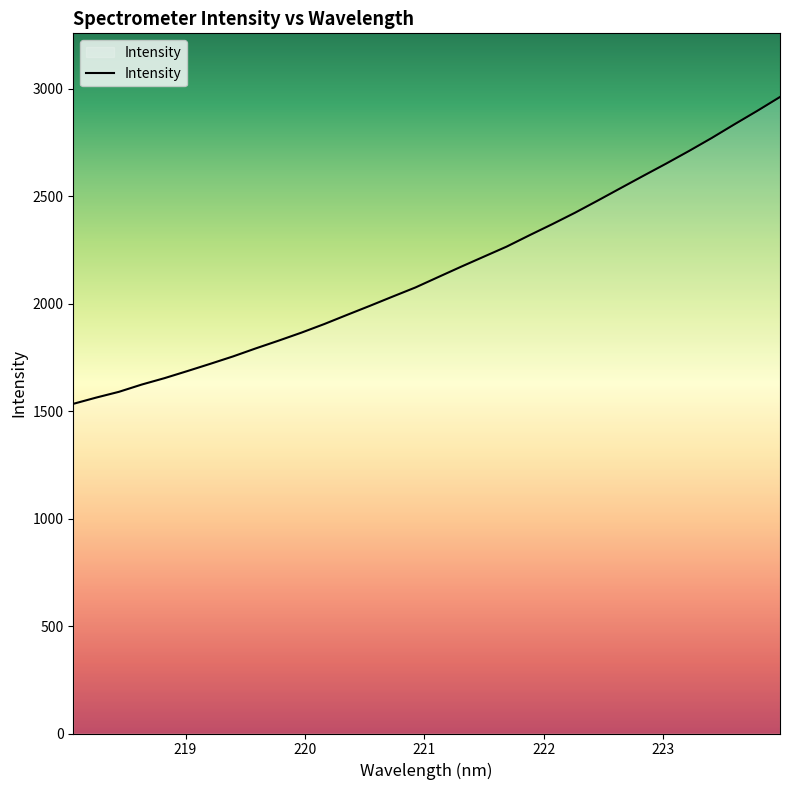

What is the greatest value displayed?

2960.8